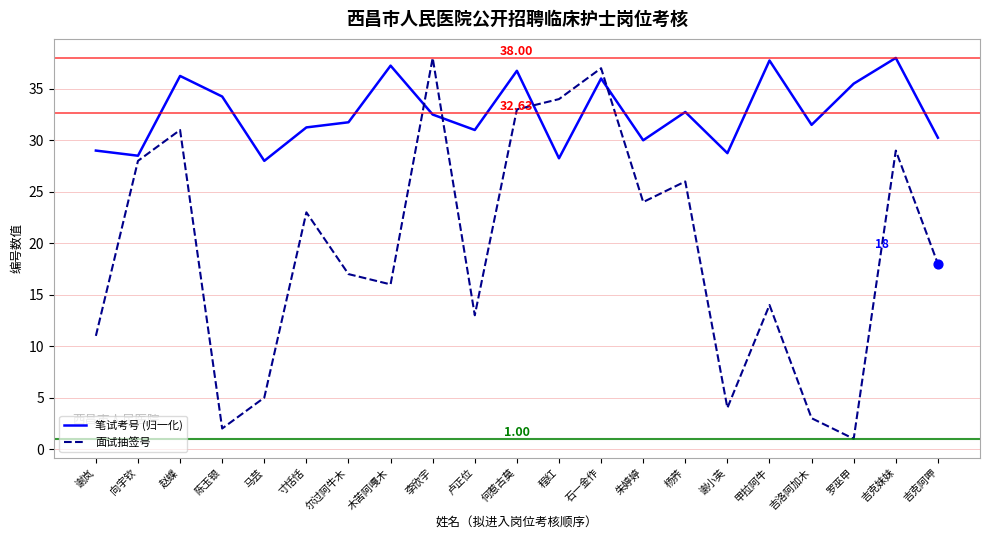

What are all the series names shown in the legend?

笔试考号 (归一化), 面试抽签号